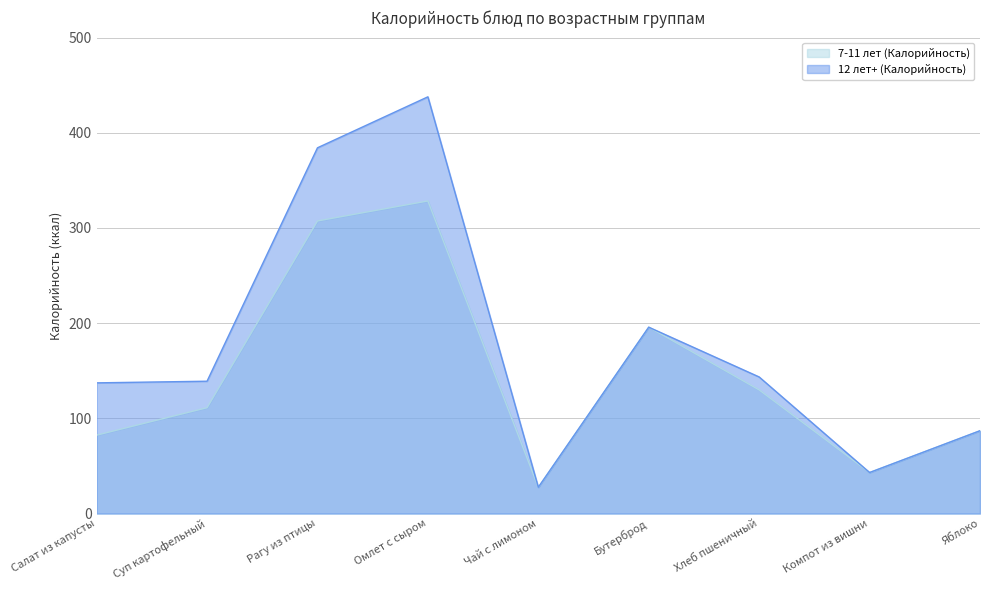

What position from the left is Яблоко?

9